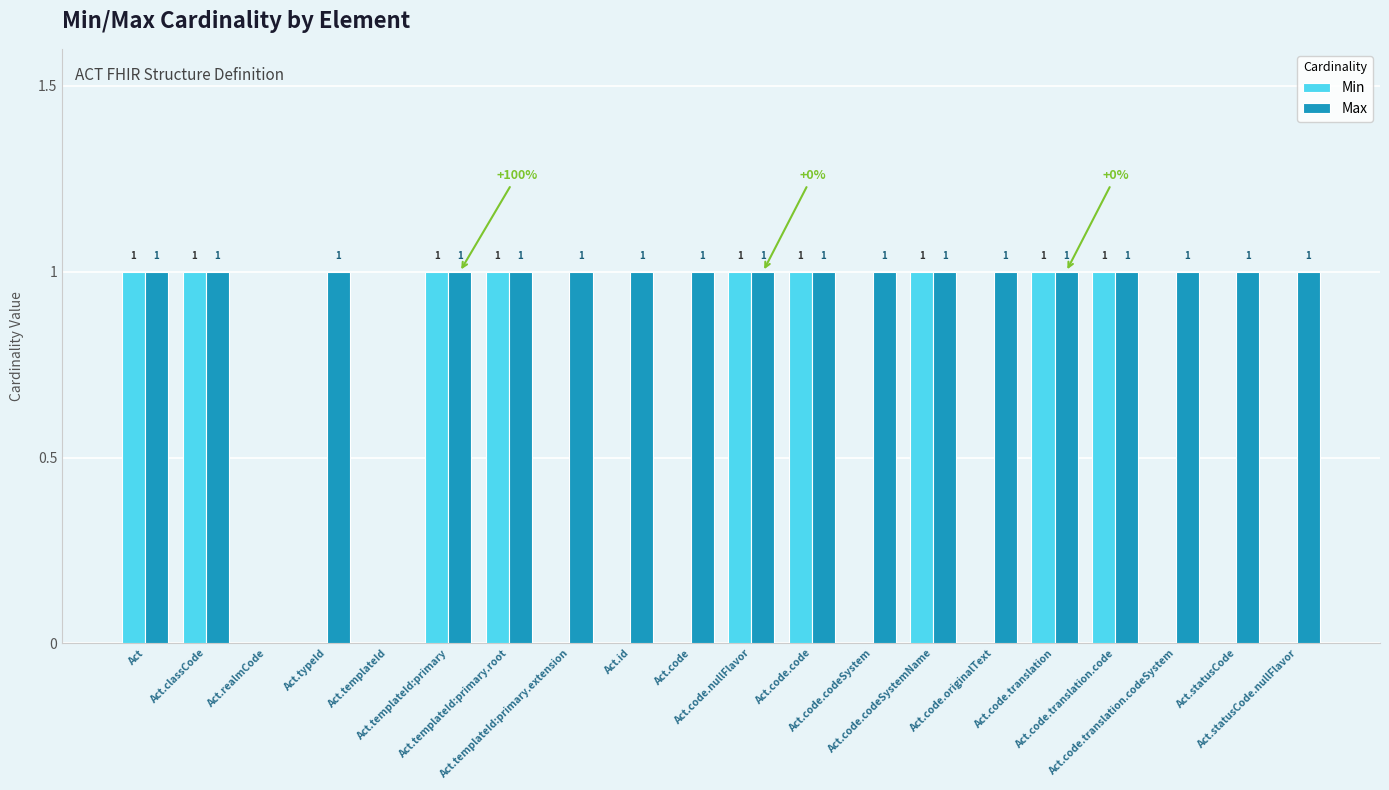

How many data points does each series have?

20